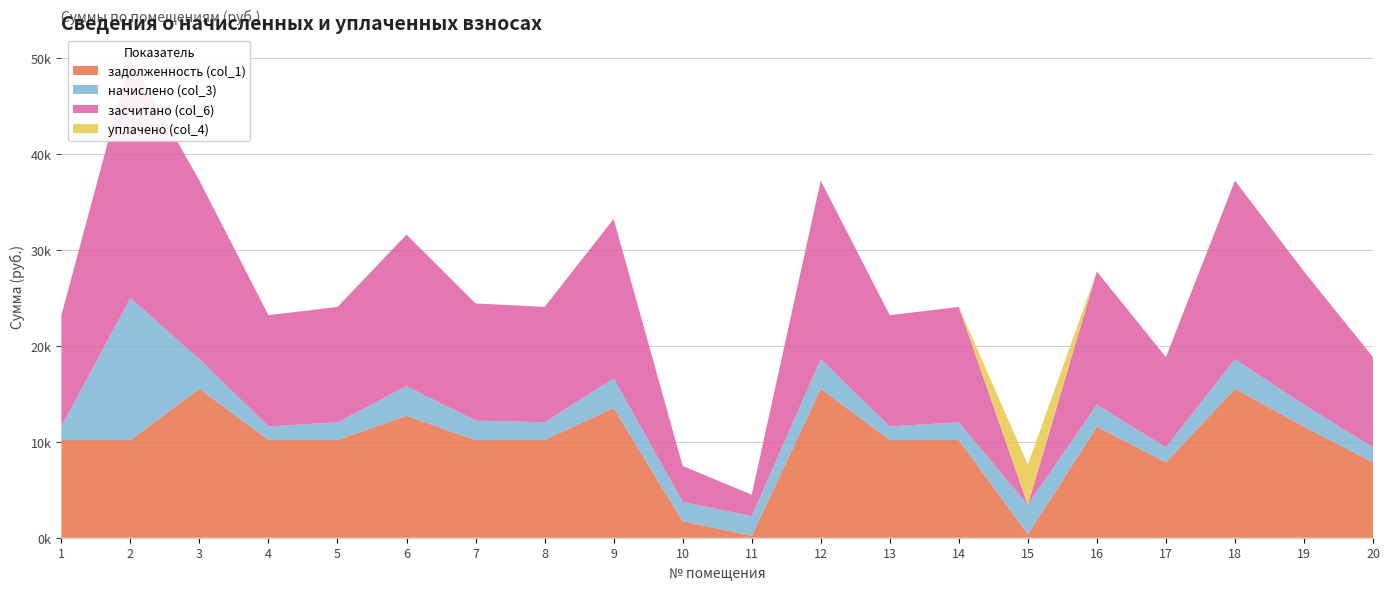

Reading left to right, transcribe all the data shown in this chart.

задолженность (col_1): 10195.0	10195.0	15536.4	10195.0	10195.0	12719.4	10195.0	10195.0	13536.4	1719.6	214.4	15536.4	10195.0	10195.0	347.5	11581.7	7858.1	15536.4	11581.7	7858.1
начислено (col_3): 1410.2	14800.8	3087.4	1410.2	1841.2	3087.4	2025.9	1841.2	3087.4	2025.9	2025.9	3087.4	1410.2	1841.2	3087.4	2301.5	1561.5	3087.4	2301.5	1561.5
засчитано (col_6): 11605.2	24995.8	18623.8	11605.2	12036.2	15806.8	12220.9	12036.2	16623.8	3745.5	2240.3	18623.8	11605.2	12036.2	0.0	13883.2	9419.6	18623.8	13883.2	9419.6
уплачено (col_4): 0.0	0.0	0.0	0.0	0.0	0.0	0.0	0.0	0.0	0.0	0.0	0.0	0.0	0.0	4197.5	0.0	0.0	0.0	0.0	0.0